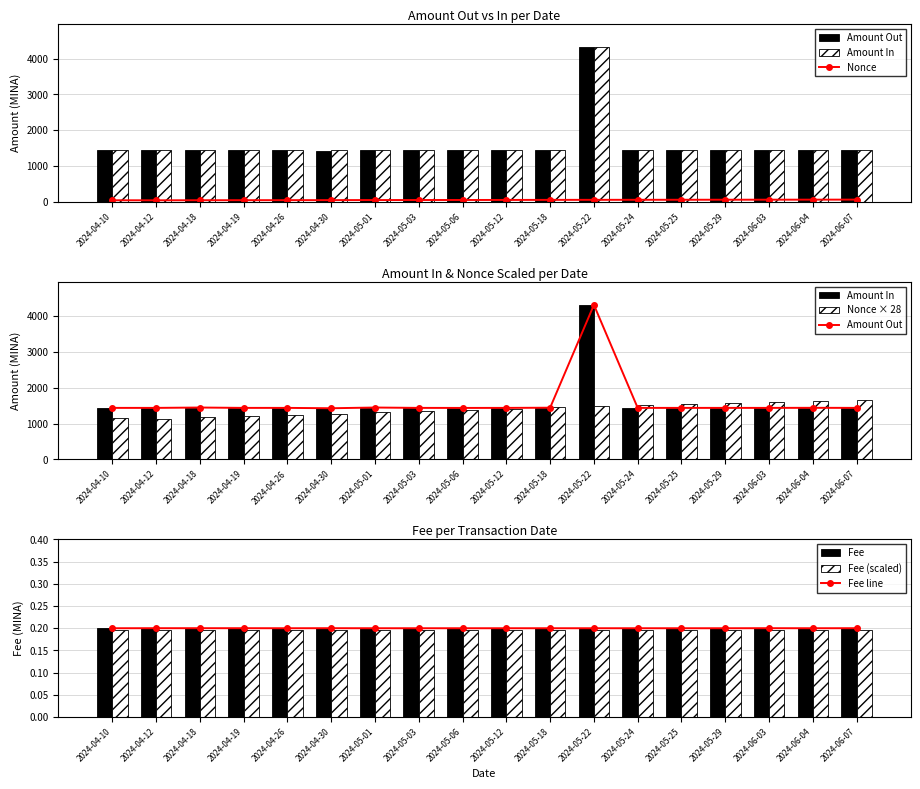

The value of Amount_in at 2024-04-19 is 439.2. True or false?

False